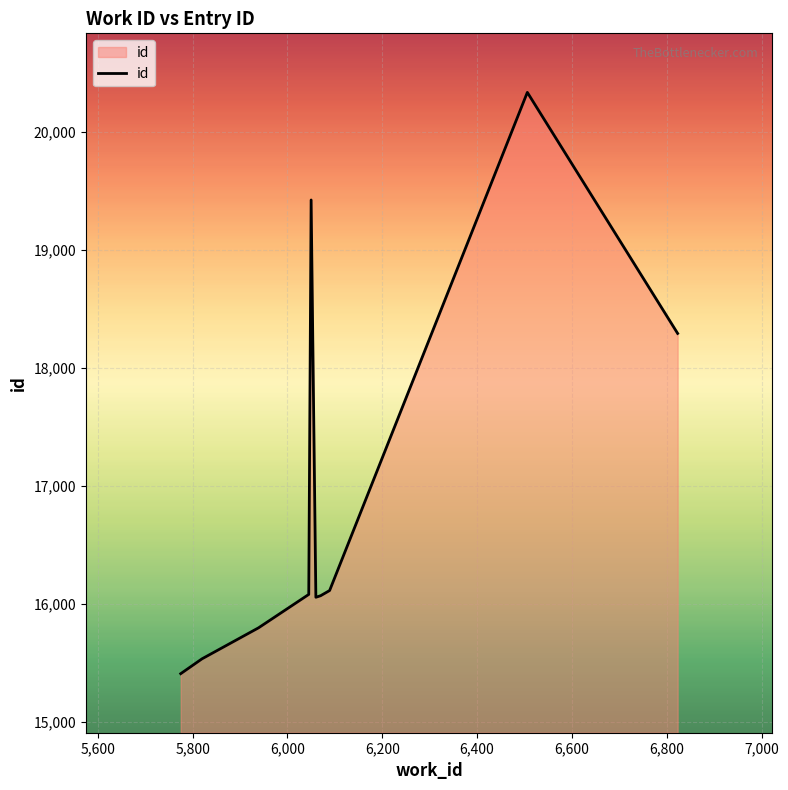

True or false: the data has more than 0 interior local peaks.

True